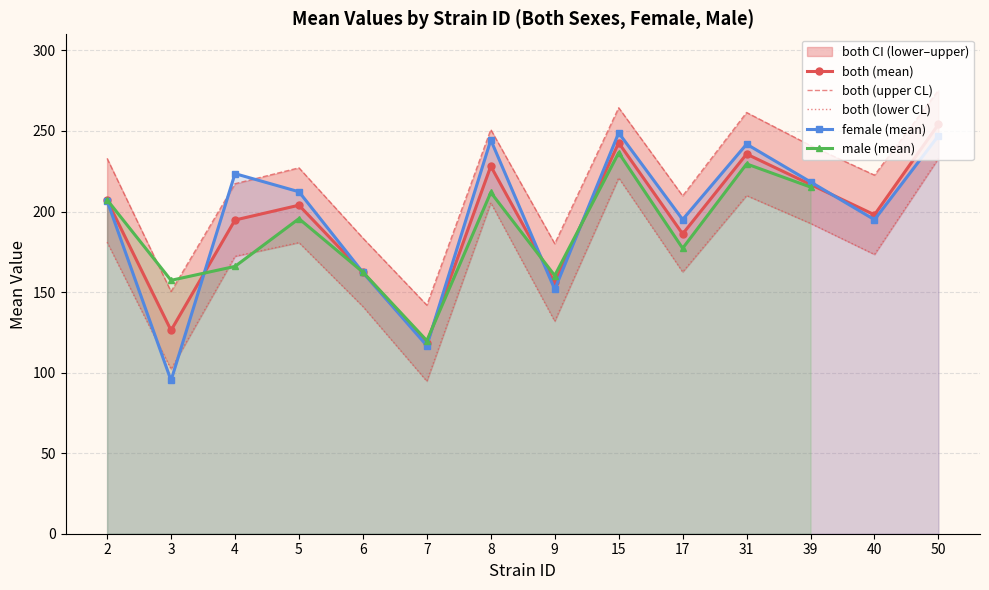

True or false: f_mean and both_uppercl intersect in this chart.

True